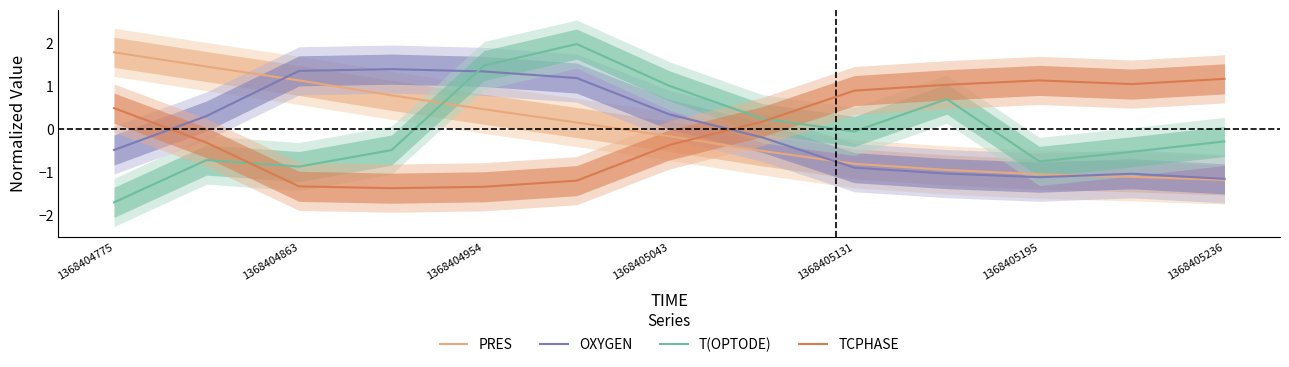

The value of T(OPTODE) at 1368405236 is -0.3. True or false?

True